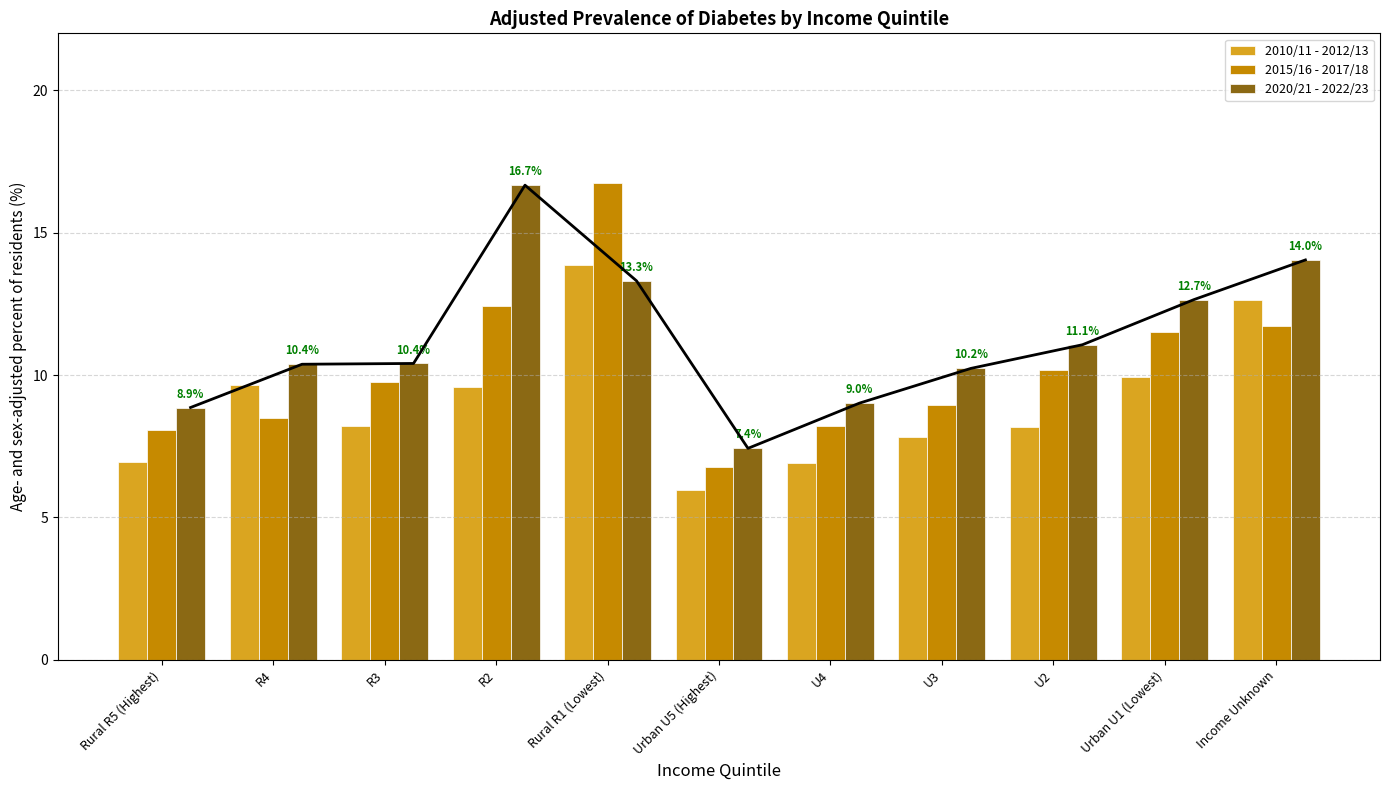

Rank the series at R2 from highest to lowest value.

2020/21 - 2022/23, 2015/16 - 2017/18, 2010/11 - 2012/13